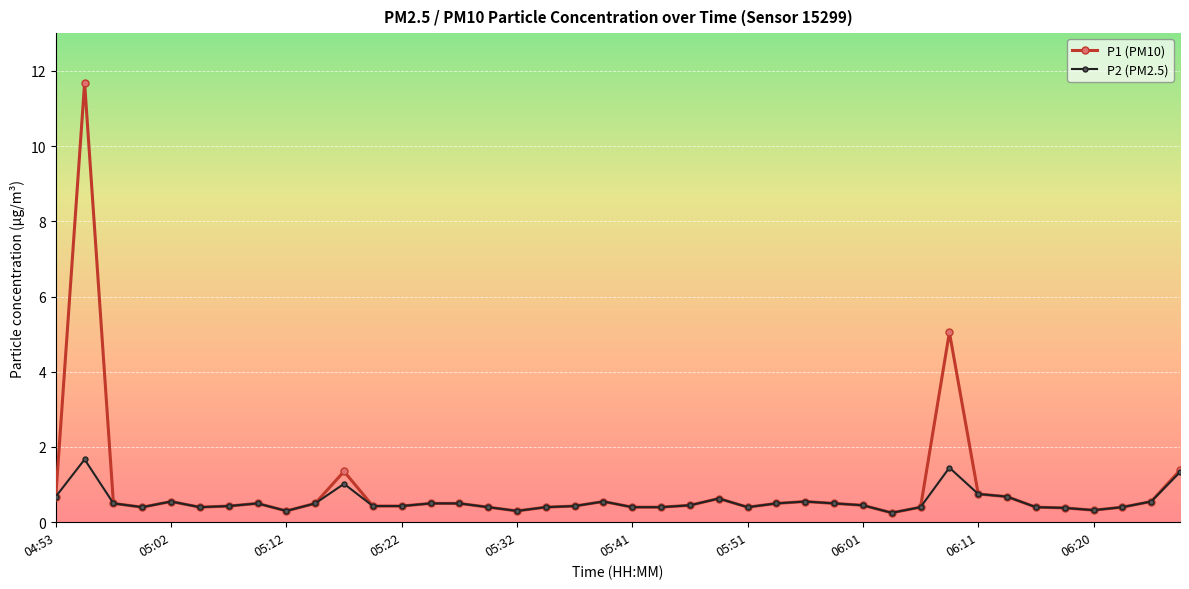

List the series in order of their peak value, highest first.

P1 (PM10), P2 (PM2.5)